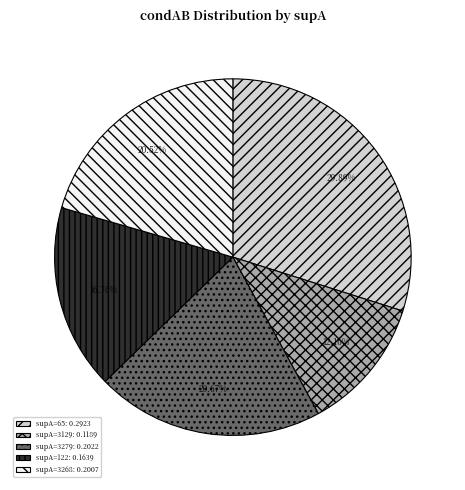

Does any single category account for the majority?

No